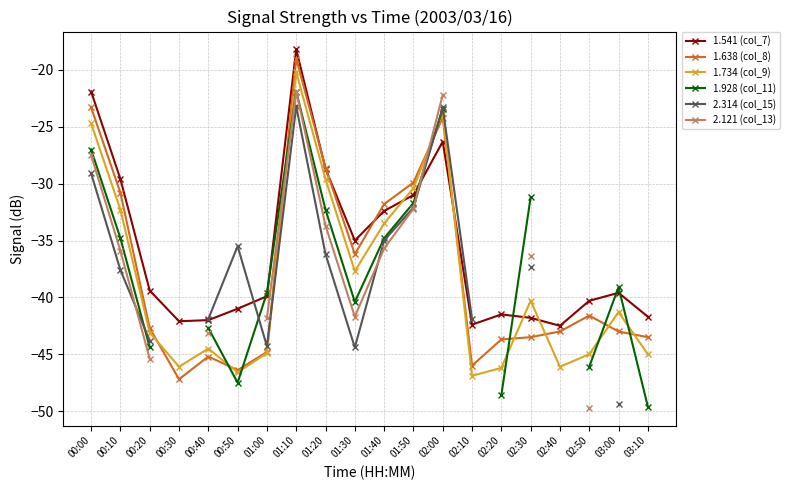

The value of 2.121 (col_13) at 01:10 is -13.0. True or false?

False